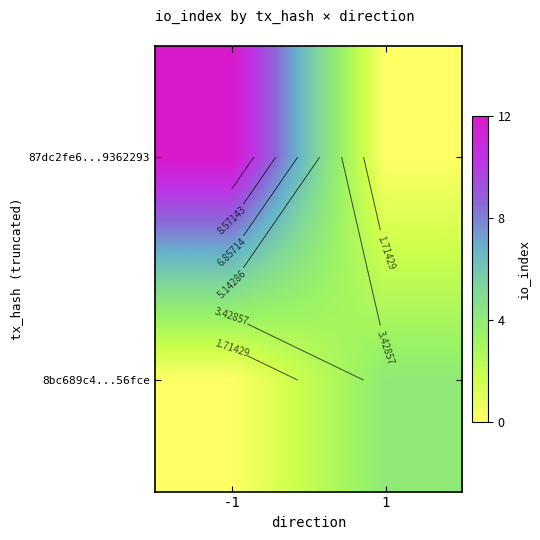

What is the sum of the 87dc2fe6...9362293 values at -1 and 1?

12